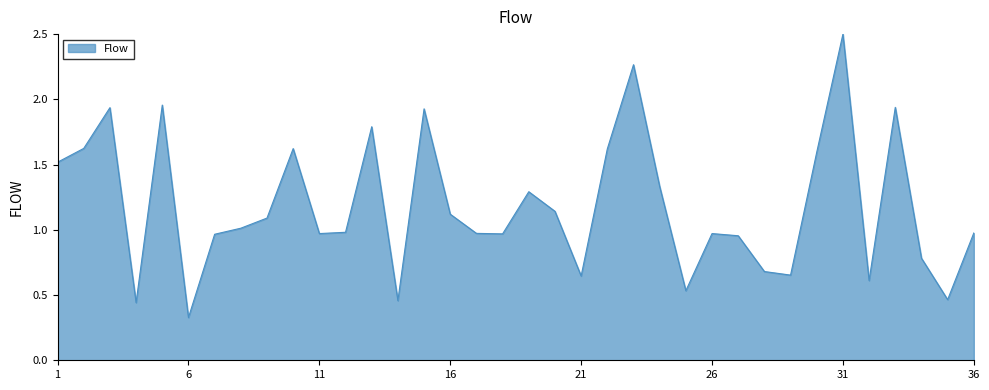

What is the difference between the maximum and minimum values?

2.2